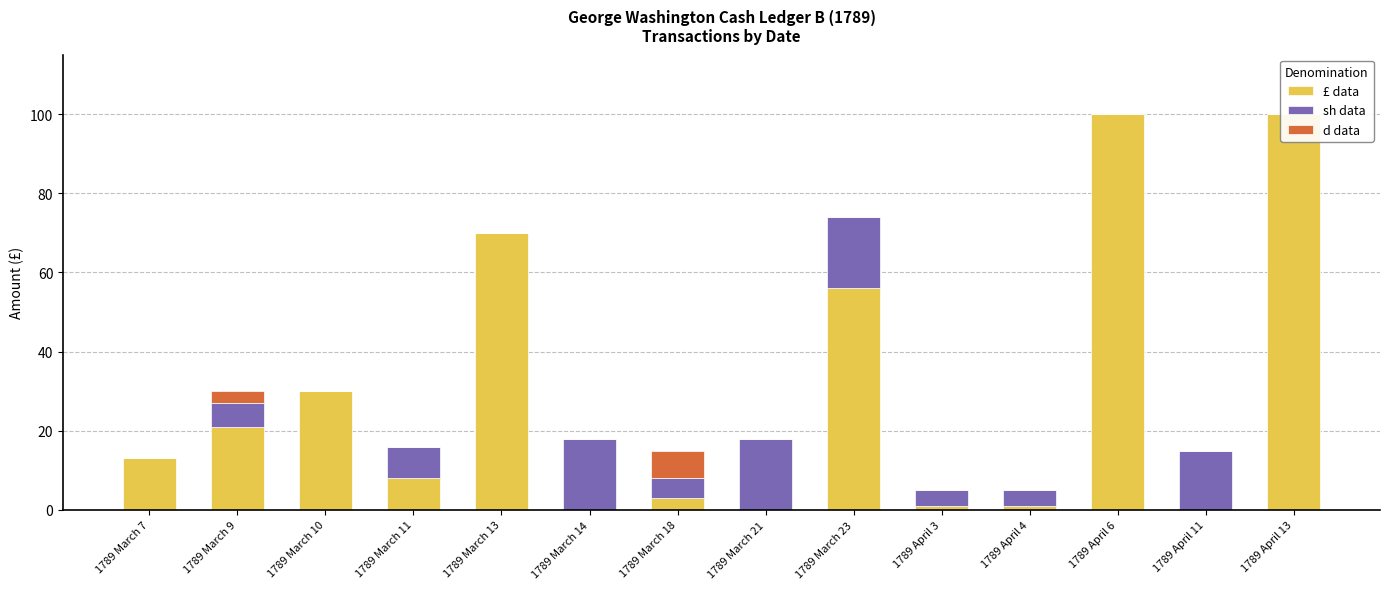

How many categories are shown in the chart?

14